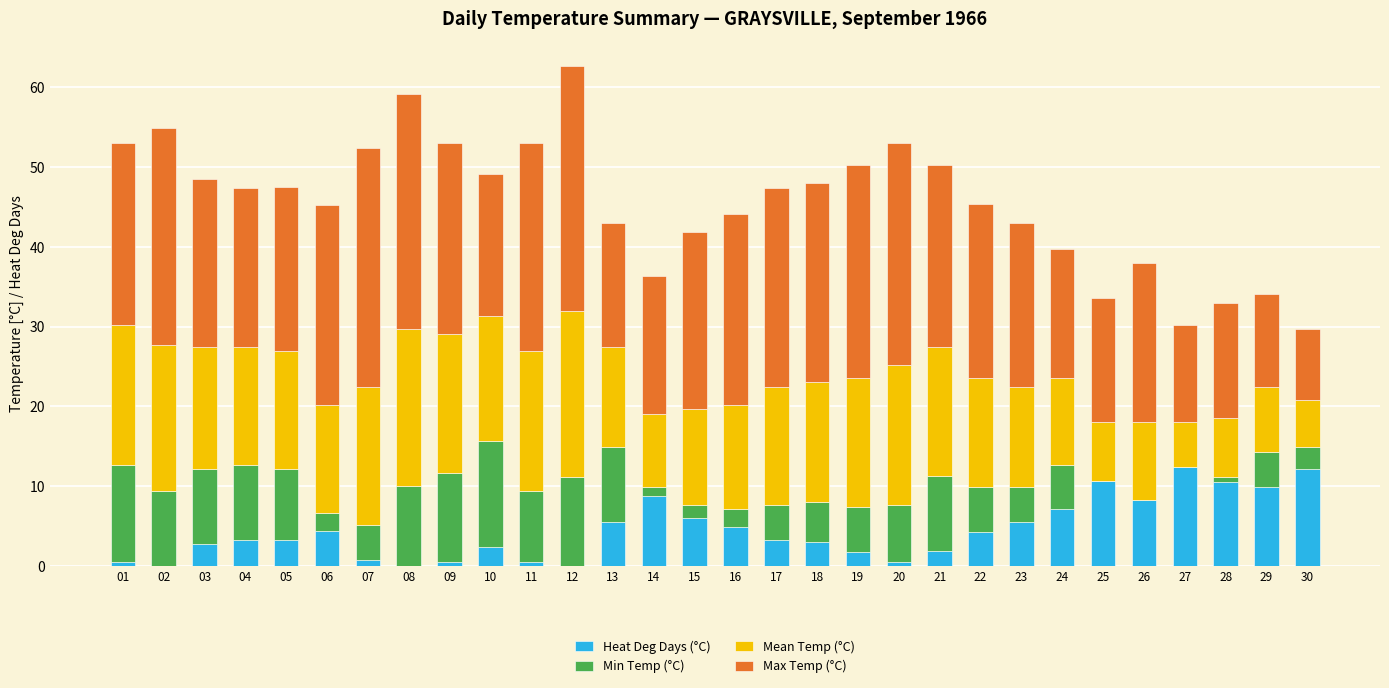

What is the sum of the Heat Deg Days (°C) values at 30 and 17?

15.4